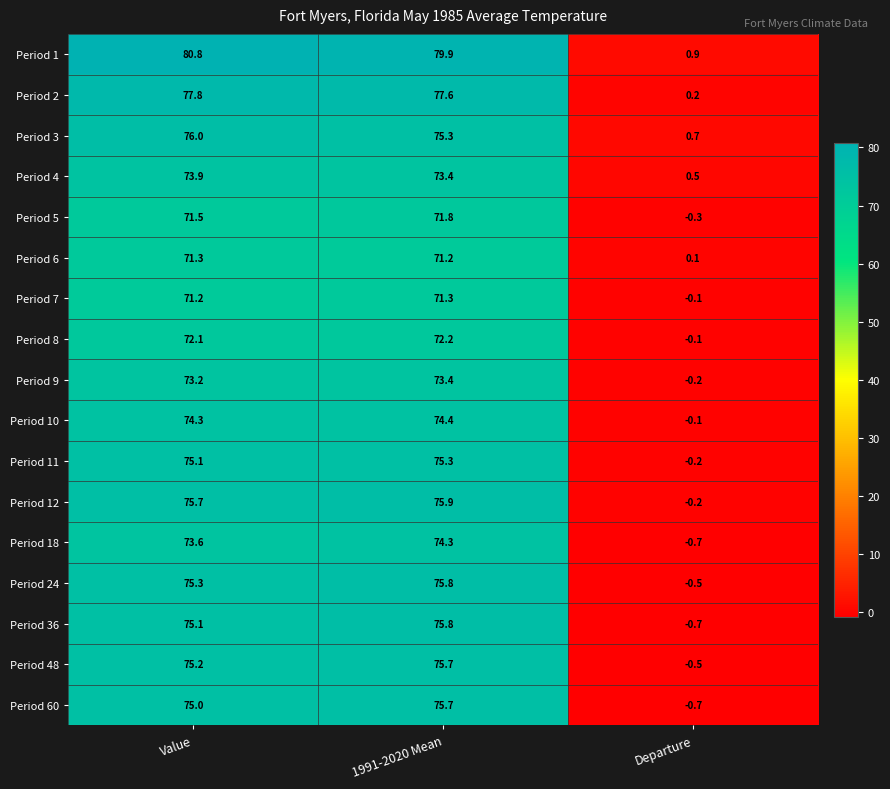

What is the sum of the Period 12 values at Departure and 1991-2020 Mean?

75.7